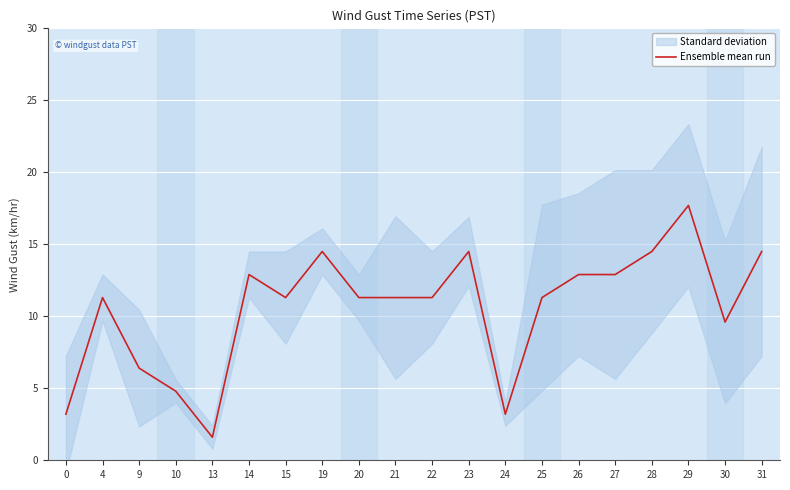

How many values exceed 11?

14